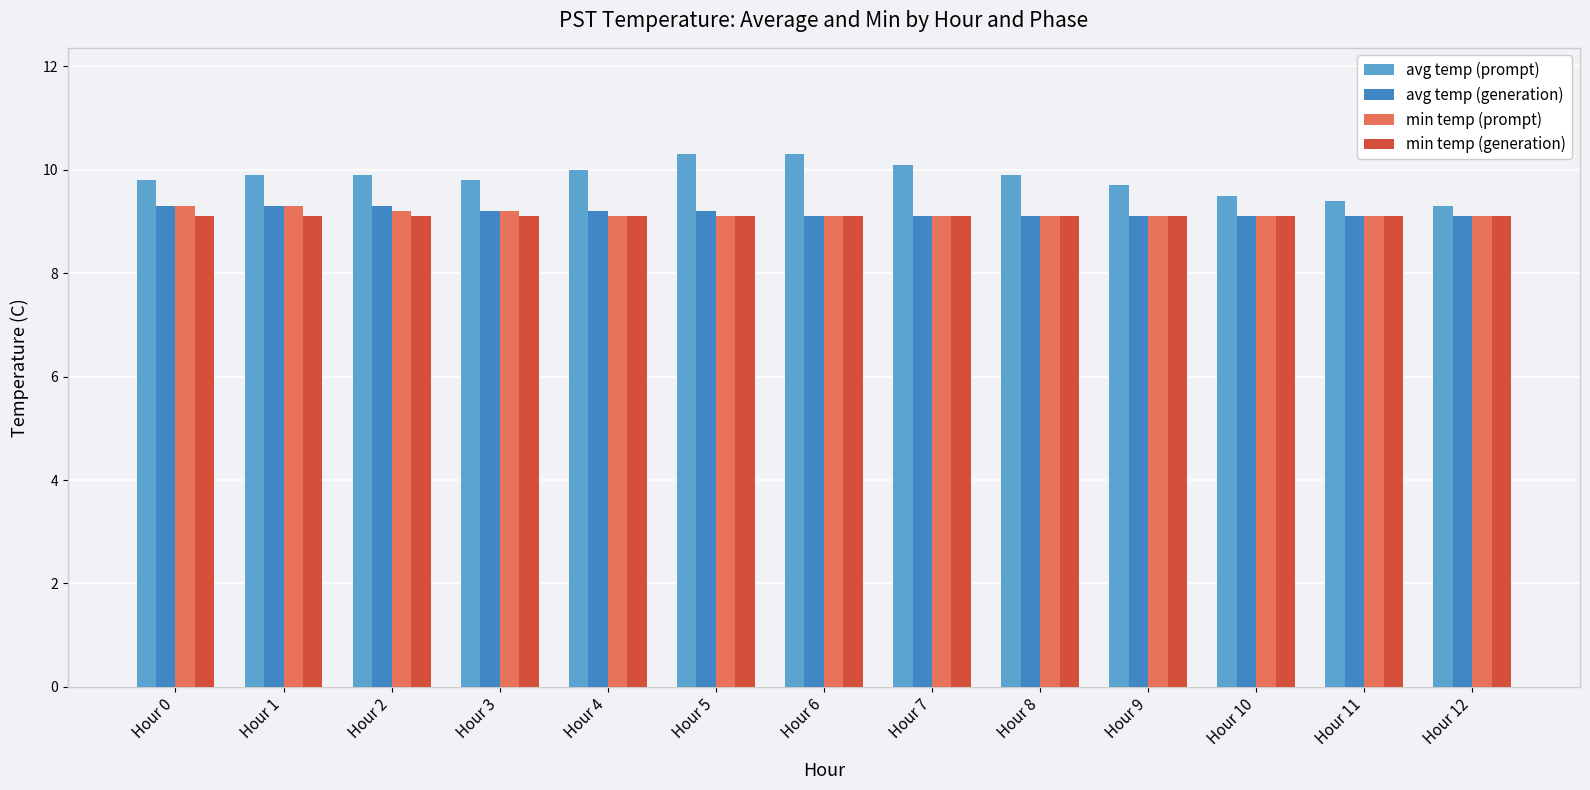

What is the maximum value for min temp (prompt)?

9.3